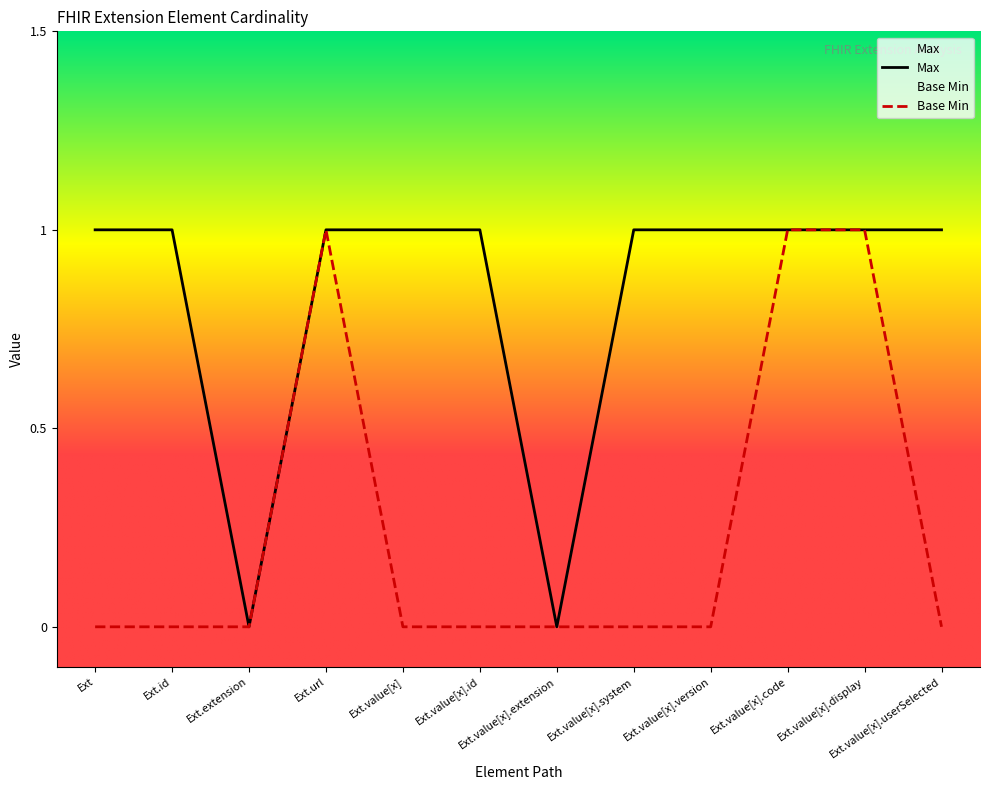

How many data points in Base Min are above 0?

3